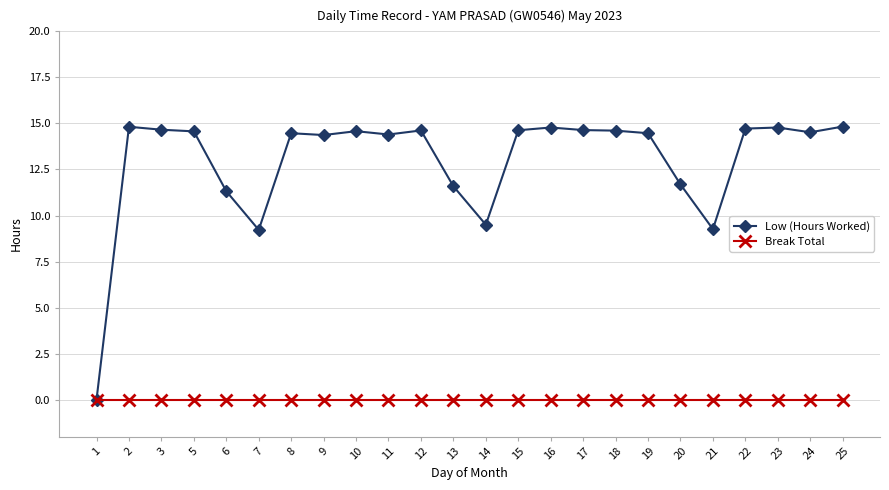

Read the Low (Hours Worked) value at 11.

14.4